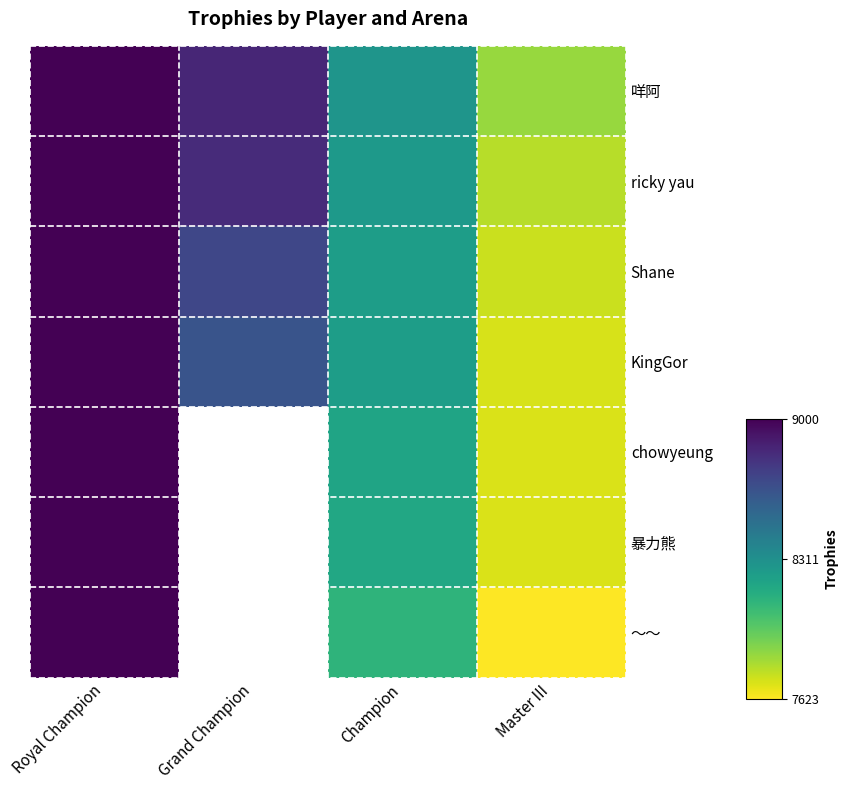

Where is chowyeung nearest to the value 8351?

Champion